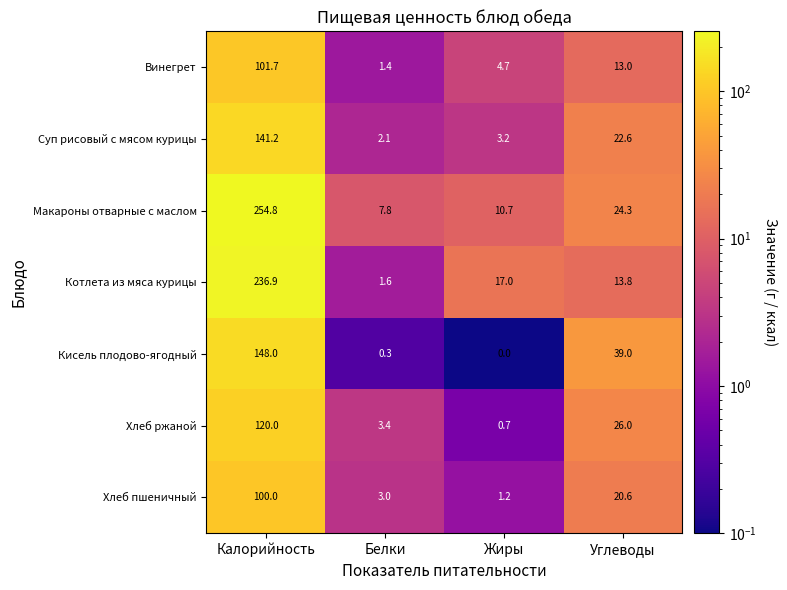

What is the difference between the maximum and minimum values in the Винегрет series?

100.3